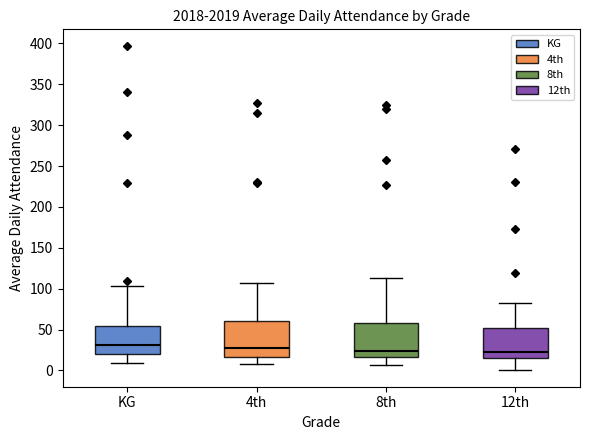

Reading left to right, read every box against the y-axis: the position of its median line, the range the box covers, and the ends of its whiskers. The values are not printed on the chart, so give them approximately, as read against the axis.

KG: median 30, box 20 to 55, whiskers 10 to 105
4th: median 30, box 15 to 60, whiskers 10 to 105
8th: median 25, box 15 to 60, whiskers 5 to 115
12th: median 25, box 15 to 55, whiskers 0 to 80